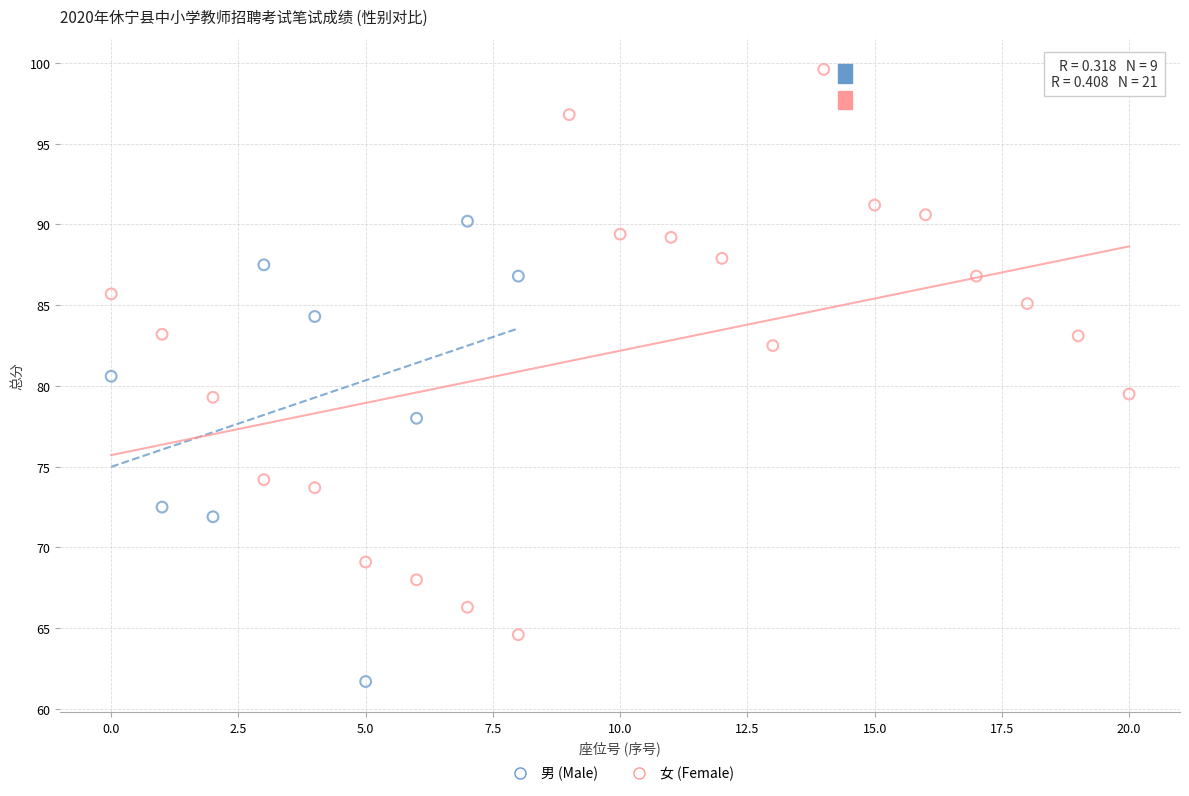

Which series reaches the maximum Y coordinate?

女 (Female)